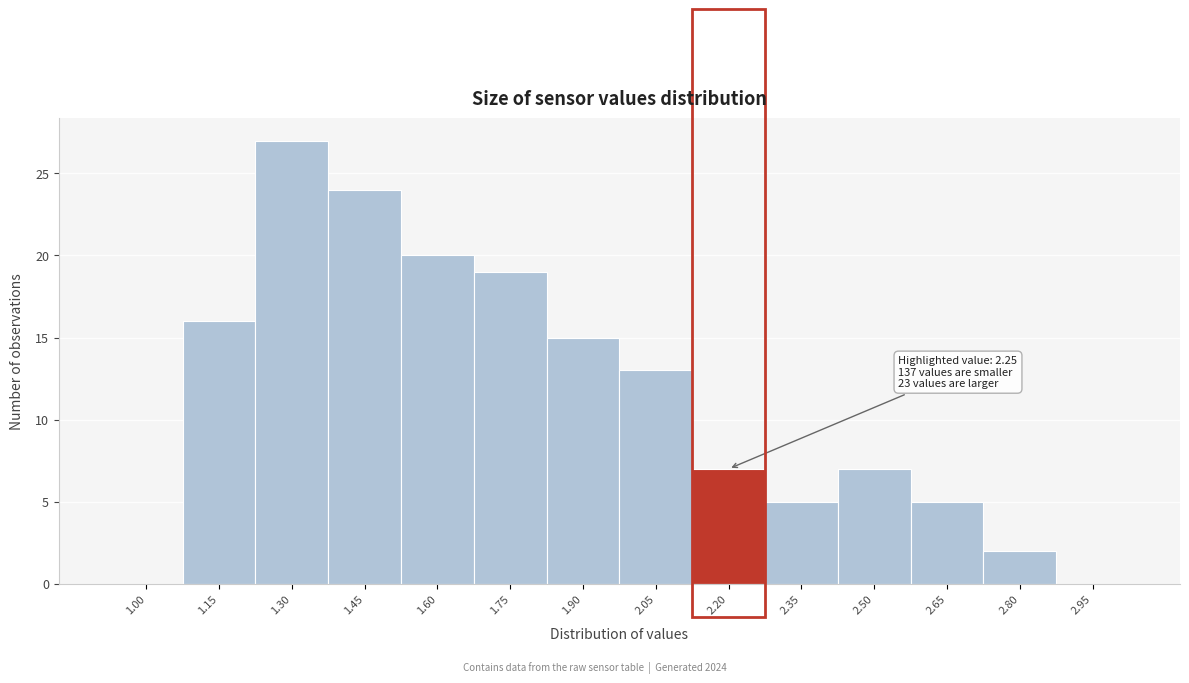

Reading left to right, what are all the values shown in this chart?

1.00=0	1.15=16	1.30=27	1.45=24	1.60=20	1.75=19	1.90=15	2.05=13	2.20=7	2.35=5	2.50=7	2.65=5	2.80=2	2.95=0